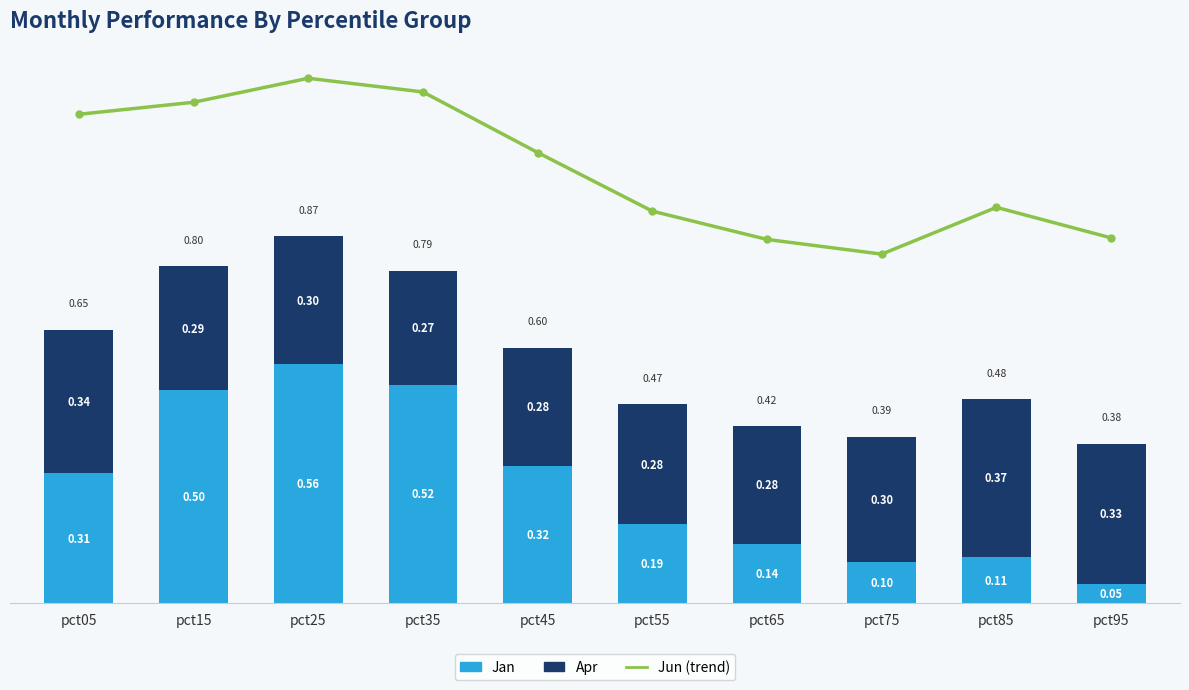

Which has a higher value, pct75 or pct85?

pct85